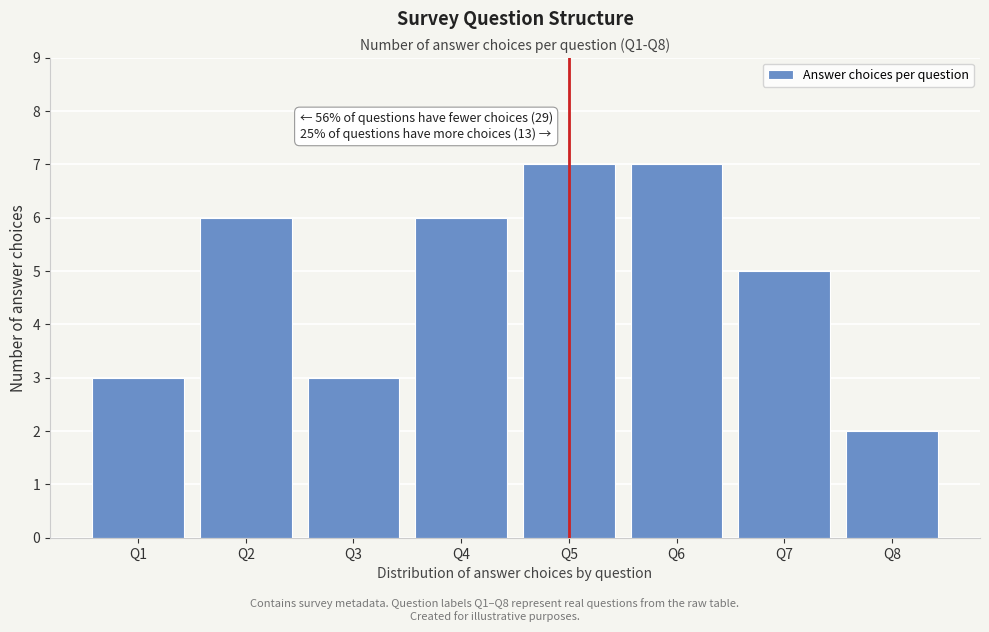

Reading left to right, list all the values displayed in this chart.

Q1=3	Q2=6	Q3=3	Q4=6	Q5=7	Q6=7	Q7=5	Q8=2